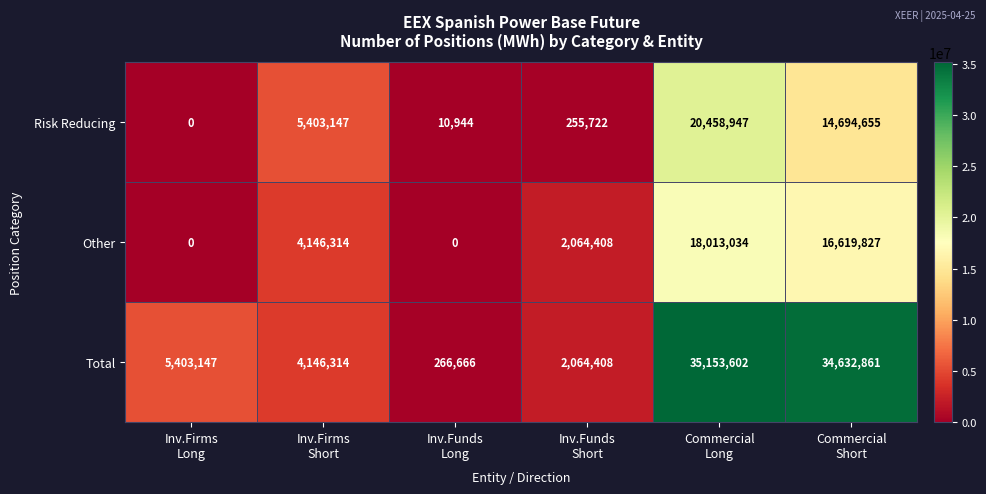

Which series has the largest range (max minus min)?

Total